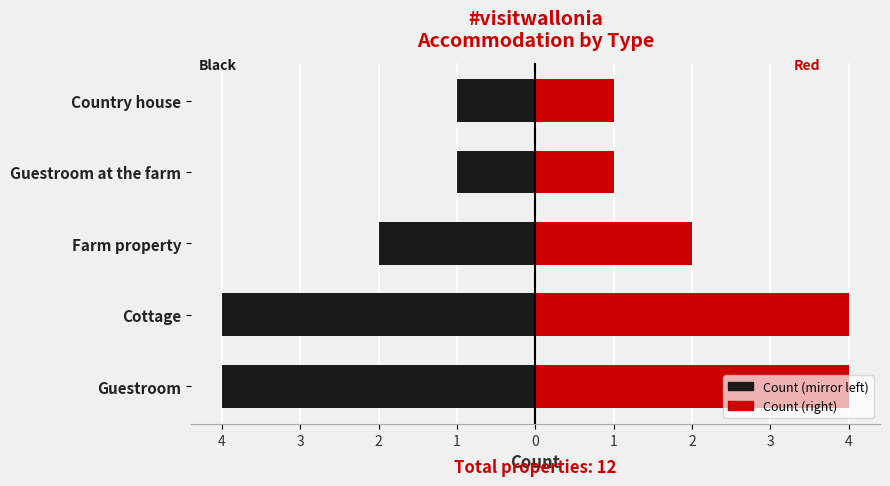

The Count (left) series shows -4 at Guestroom. True or false?

True